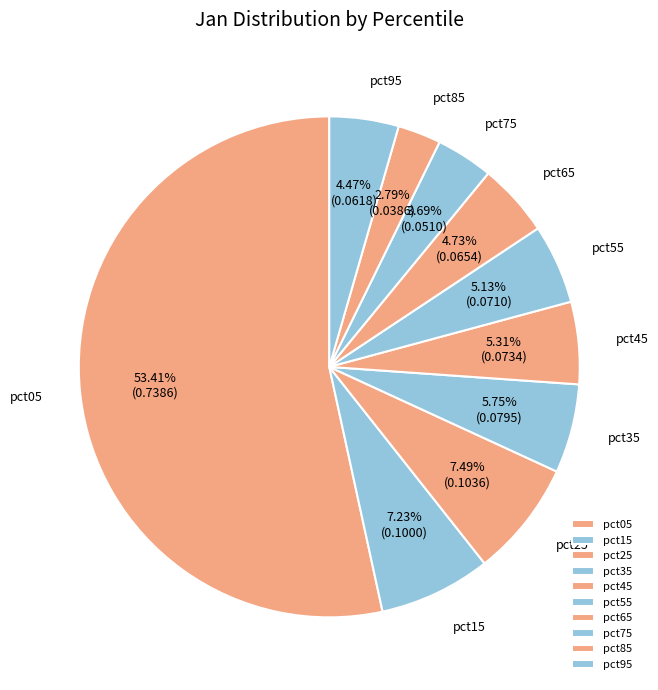

To the nearest percent, what portion does pct35 represent?

6%